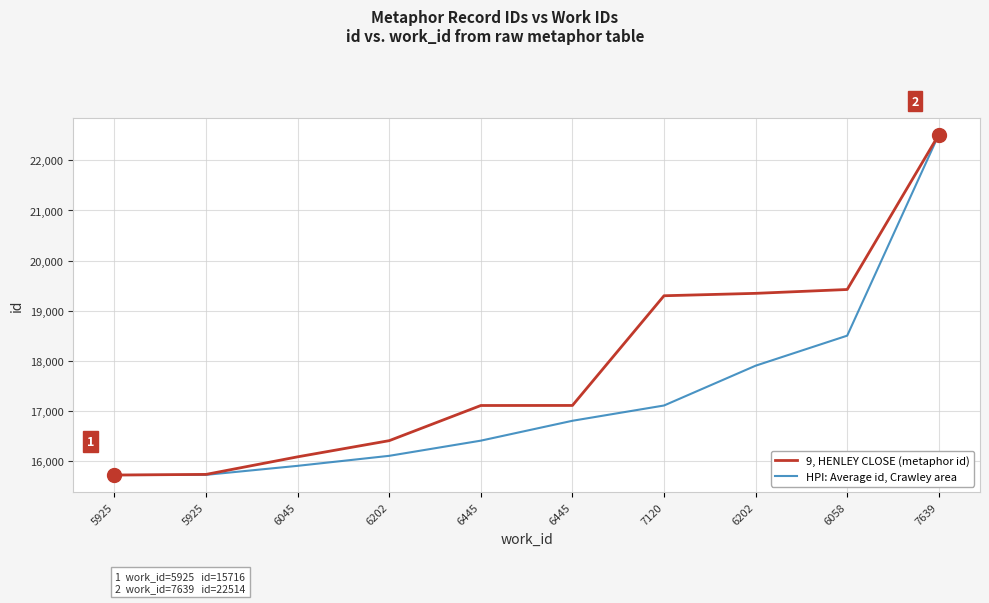

What are all the series names shown in the legend?

9, HENLEY CLOSE (metaphor id), HPI: Average id, Crawley area